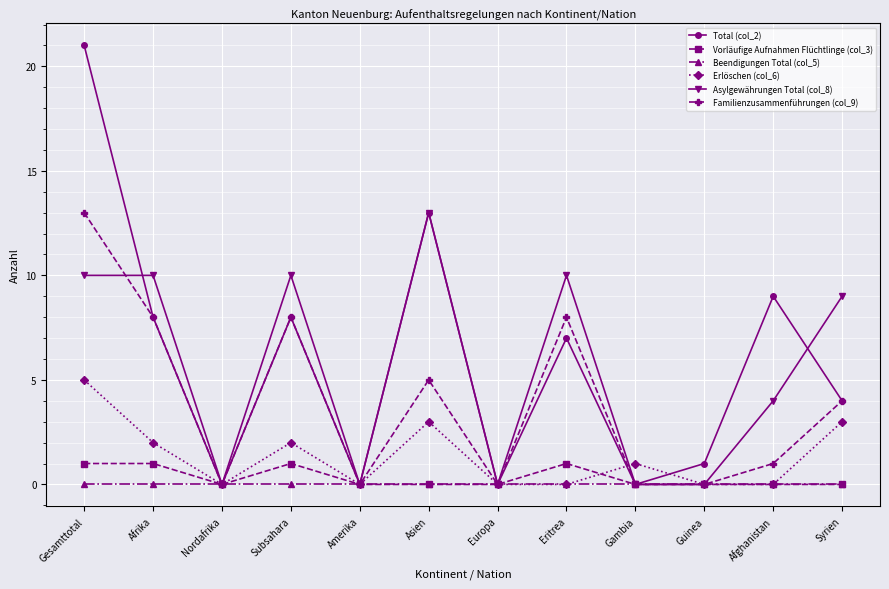

What are all the series names shown in the legend?

Total (col_2), Vorläufige Aufnahmen Flüchtlinge (col_3), Beendigungen Total (col_5), Erlöschen (col_6), Asylgewährungen Total (col_8), Familienzusammenführungen (col_9)